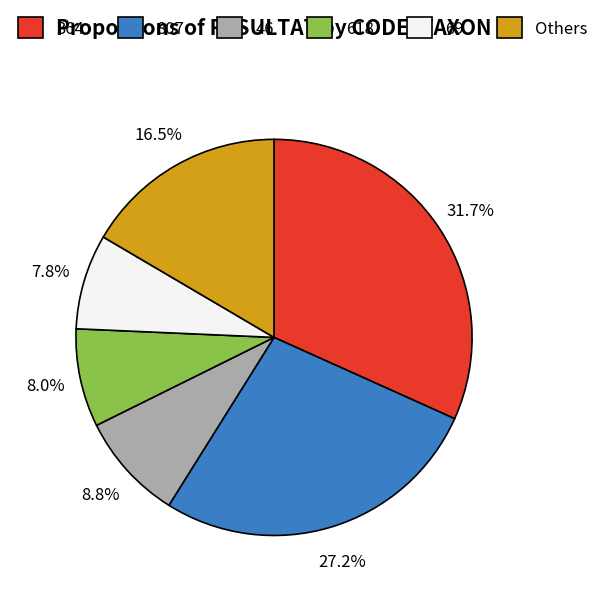

Is there any slice that represents more than half of the pie?

No